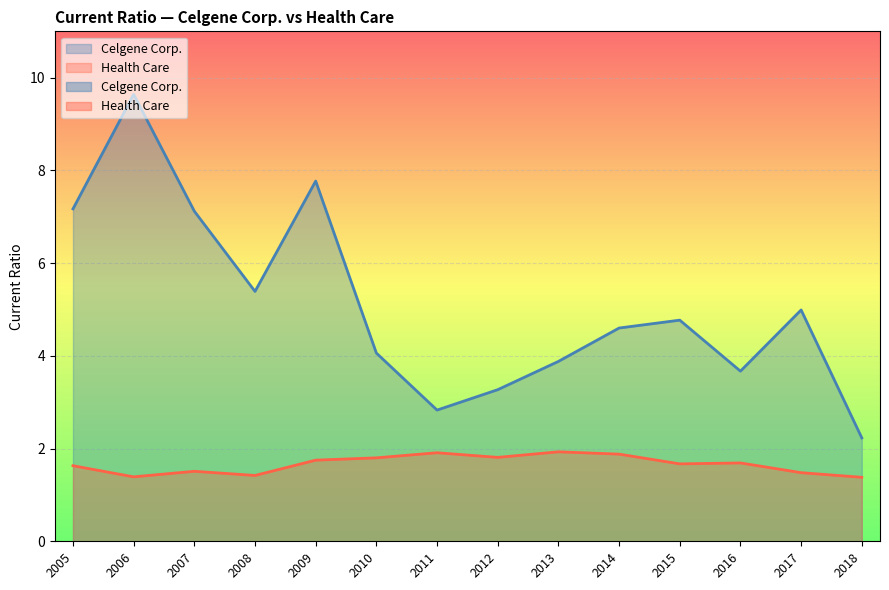

Reading right to left, extract all data points from this chart.

Celgene Corp.: 2005=7.2	2006=9.6	2007=7.1	2008=5.4	2009=7.8	2010=4.1	2011=2.8	2012=3.3	2013=3.9	2014=4.6	2015=4.8	2016=3.7	2017=5.0	2018=2.2
Health Care: 2005=1.6	2006=1.4	2007=1.5	2008=1.4	2009=1.8	2010=1.8	2011=1.9	2012=1.8	2013=1.9	2014=1.9	2015=1.7	2016=1.7	2017=1.5	2018=1.4